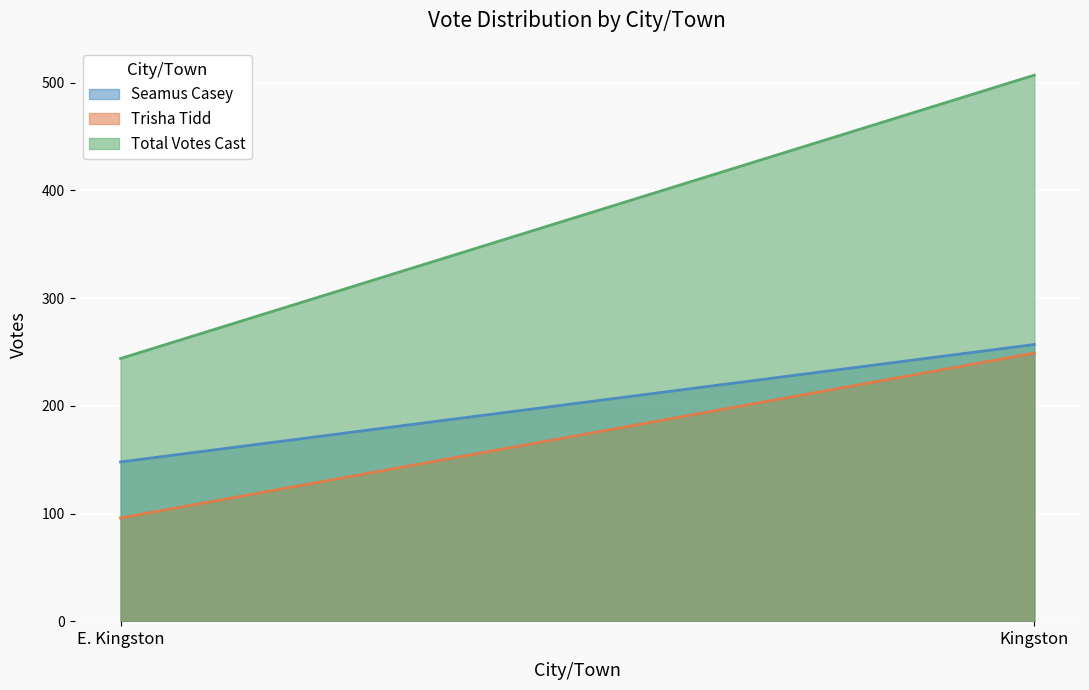

Is the value of Trisha Tidd at E. Kingston greater than the value of Total Votes Cast at E. Kingston?

No